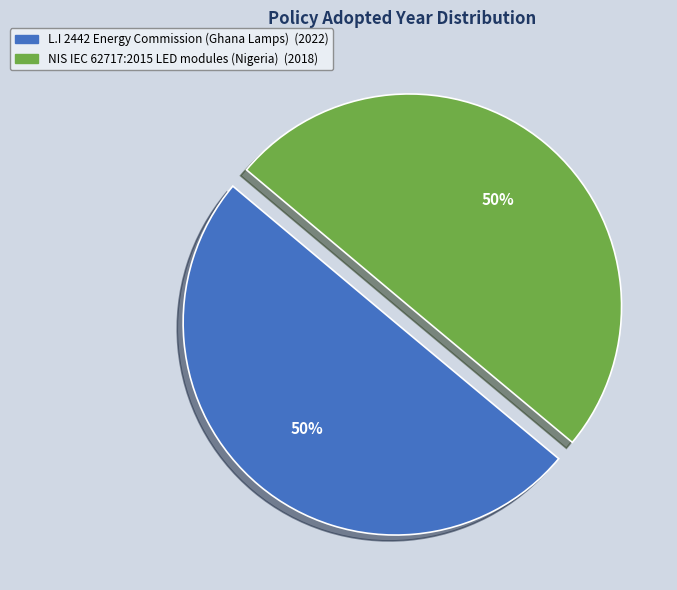

The NIS IEC 62717:2015 LED modules (Nigeria) slice represents 63% of the pie. True or false?

False